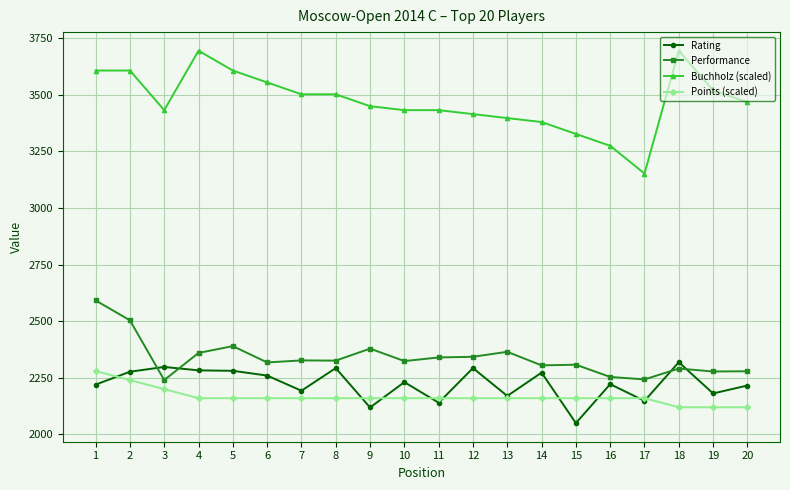

Read the Rating value at 9.

2119.0